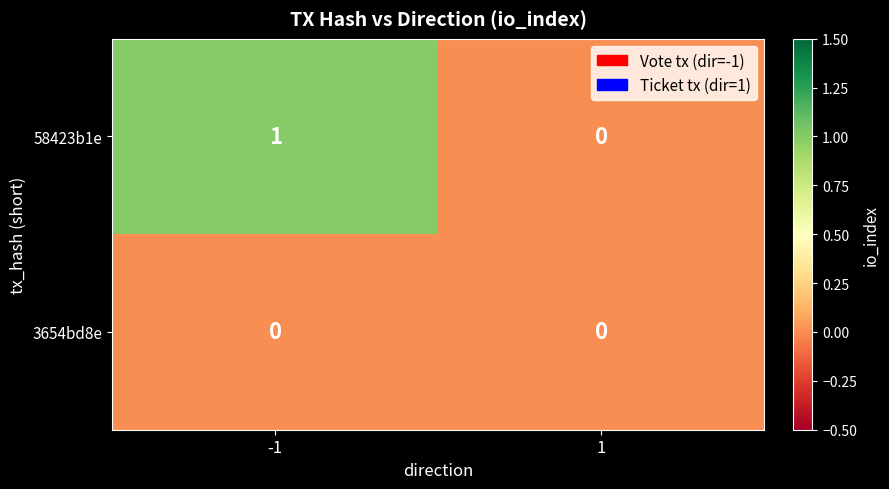

Is it true that 58423b1e equals 1 at -1?

True